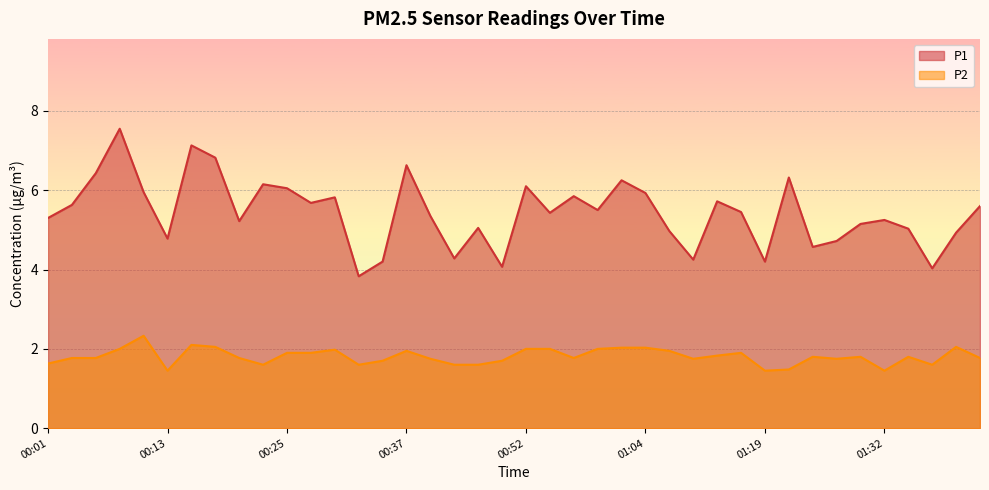

What is the value of the P1 point at the 3rd from the left?

6.4